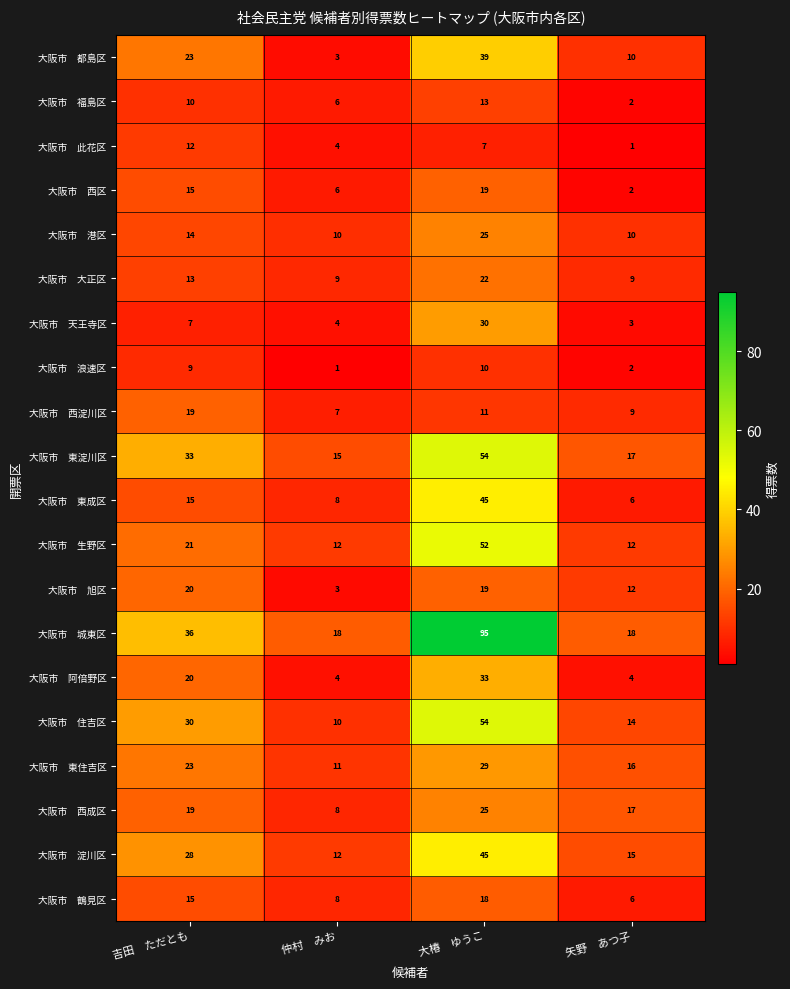

At how many categories does at least one series exceed 79?

1